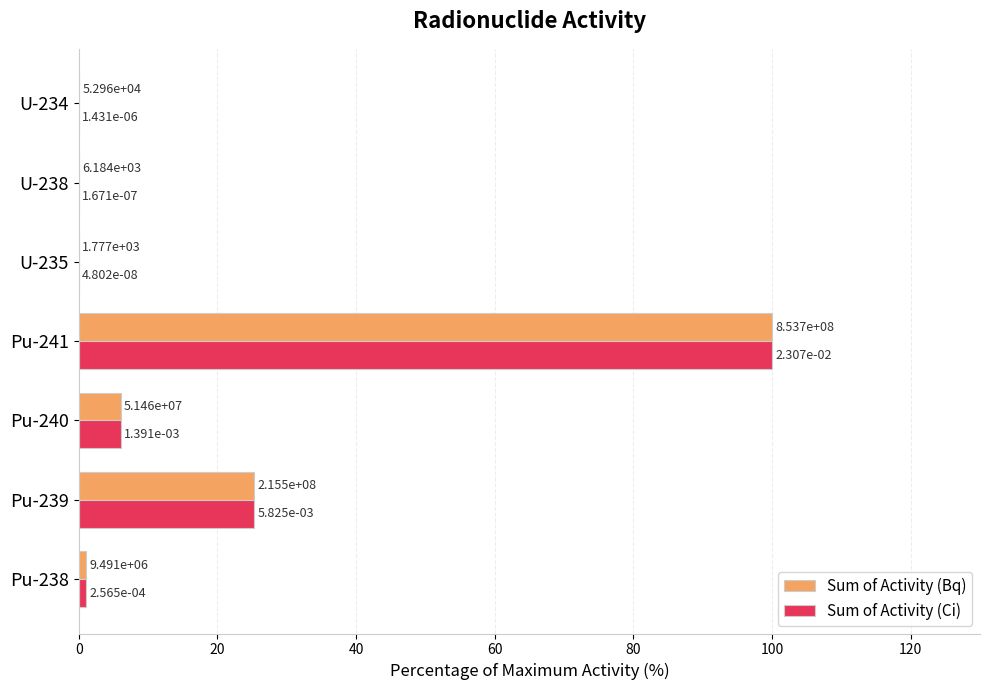

Where is Sum of Activity (Bq) nearest to the value 50?

Pu-239